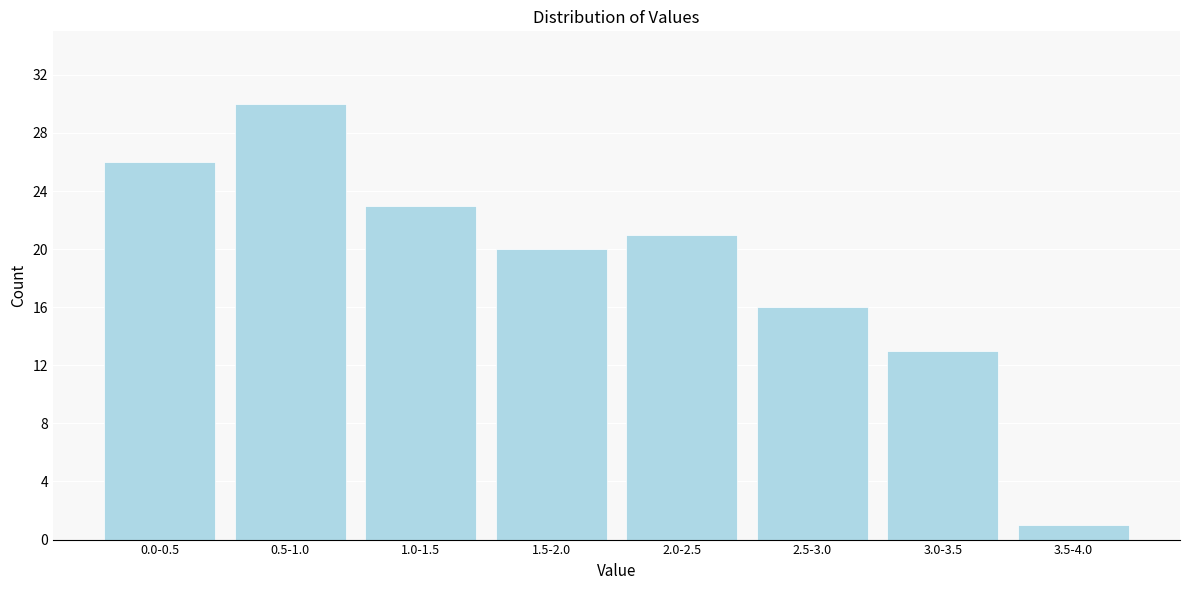

Reading right to left, what are all the values shown in this chart?

3.5-4.0=1	3.0-3.5=13	2.5-3.0=16	2.0-2.5=21	1.5-2.0=20	1.0-1.5=23	0.5-1.0=30	0.0-0.5=26